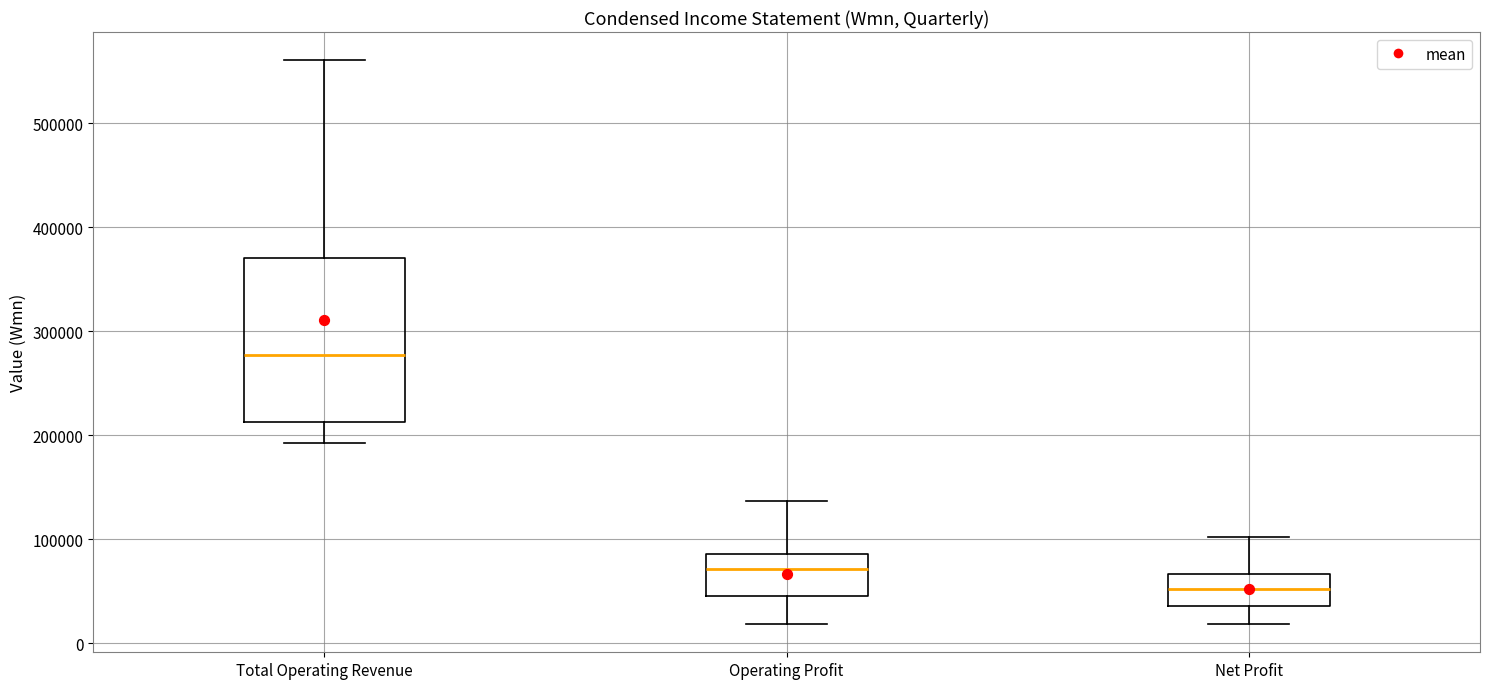

Reading left to right, transcribe this box plot: for each box, give where its median line is, the range the box spans, and where its two whiskers end, as read against the y-axis. The values are not printed on the chart, so give them approximately, as read against the axis.

Total Operating Revenue: median 280000, box 210000 to 370000, whiskers 190000 to 560000
Operating Profit: median 70000, box 40000 to 90000, whiskers 20000 to 140000
Net Profit: median 50000, box 40000 to 70000, whiskers 20000 to 100000